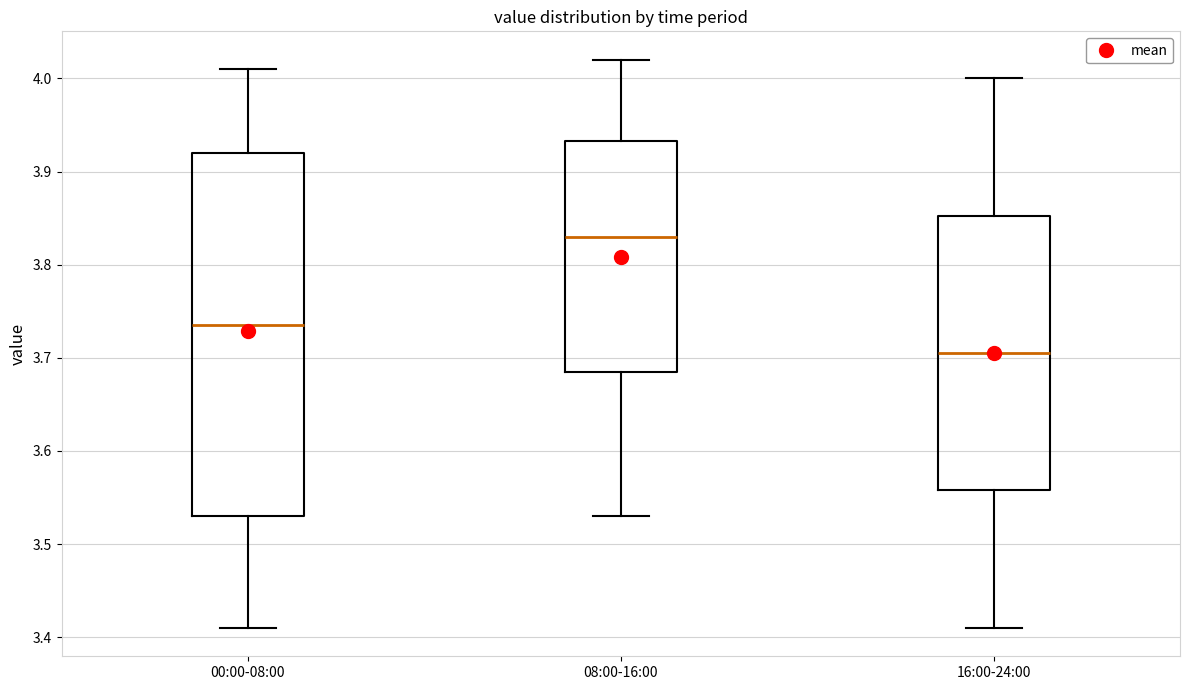

Reading left to right, transcribe this box plot: for each box, give where its median line is, the range the box spans, and where its two whiskers end, as read against the y-axis. The values are not printed on the chart, so give them approximately, as read against the axis.

00:00-08:00: median 3.74, box 3.53 to 3.92, whiskers 3.41 to 4.01
08:00-16:00: median 3.83, box 3.69 to 3.93, whiskers 3.53 to 4.02
16:00-24:00: median 3.71, box 3.56 to 3.85, whiskers 3.41 to 4.00